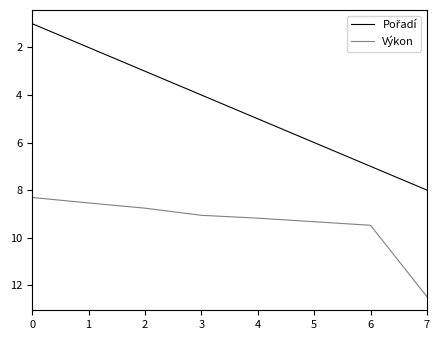

At which category is the sum across all series the highest?

7